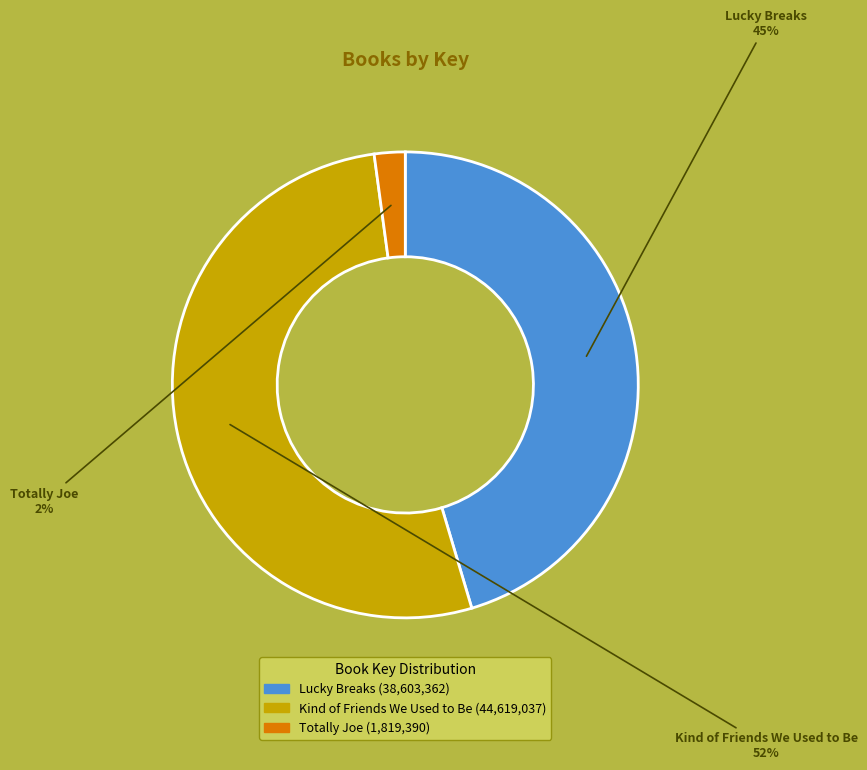

Which has a higher value, Kind of Friends We Used to Be or Totally Joe?

Kind of Friends We Used to Be